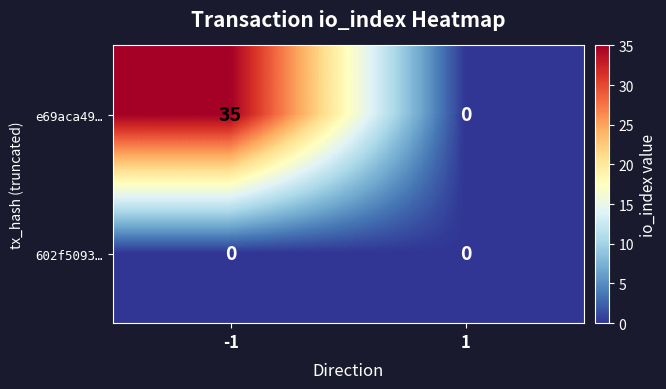

What is the maximum value shown in the chart?

35